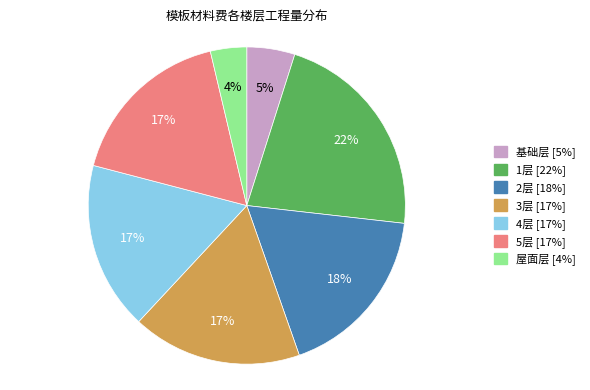

Is the sum of 2层 and 1层 greater than half?

No